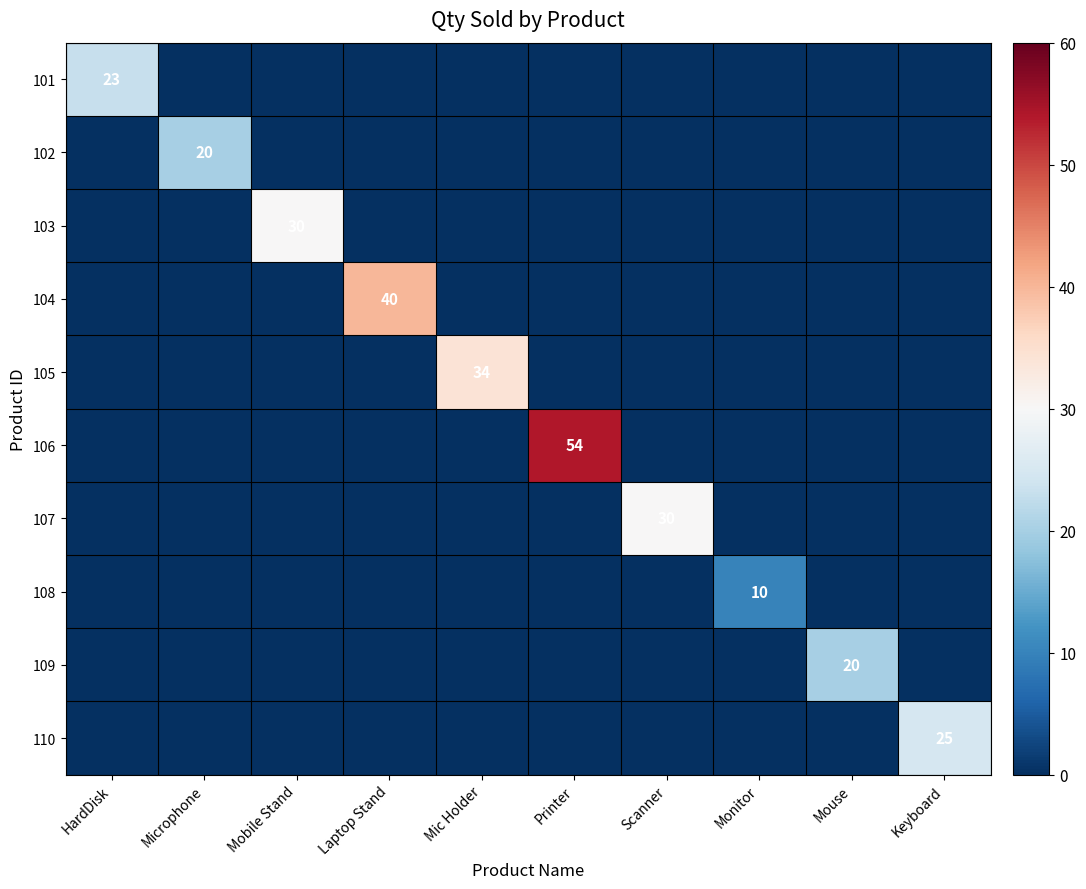

The 106 series shows 0 at HardDisk. True or false?

True